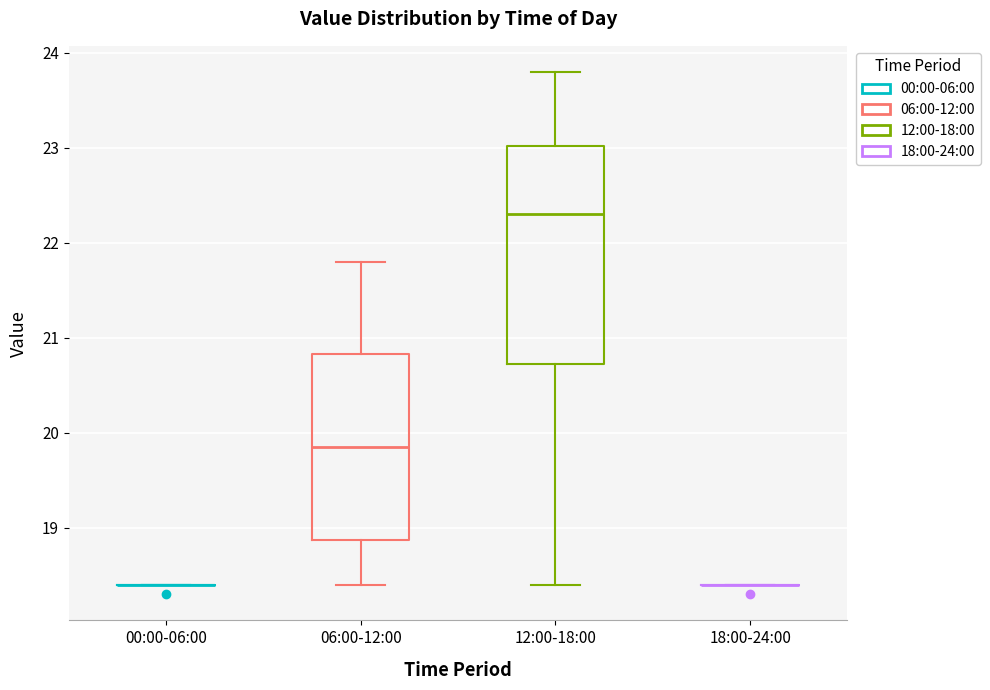

Reading left to right, transcribe this box plot: for each box, give where its median line is, the range the box spans, and where its two whiskers end, as read against the y-axis. The values are not printed on the chart, so give them approximately, as read against the axis.

00:00-06:00: box collapsed to a line at 18.4, whiskers 18.4 to 18.4
06:00-12:00: median 19.9, box 18.9 to 20.8, whiskers 18.4 to 21.8
12:00-18:00: median 22.3, box 20.7 to 23.0, whiskers 18.4 to 23.8
18:00-24:00: box collapsed to a line at 18.4, whiskers 18.4 to 18.4